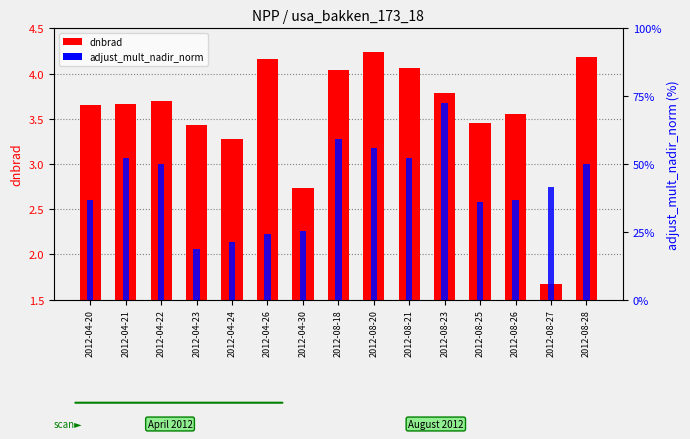

What are all the series names shown in the legend?

dnbrad, adjust_mult_nadir_norm